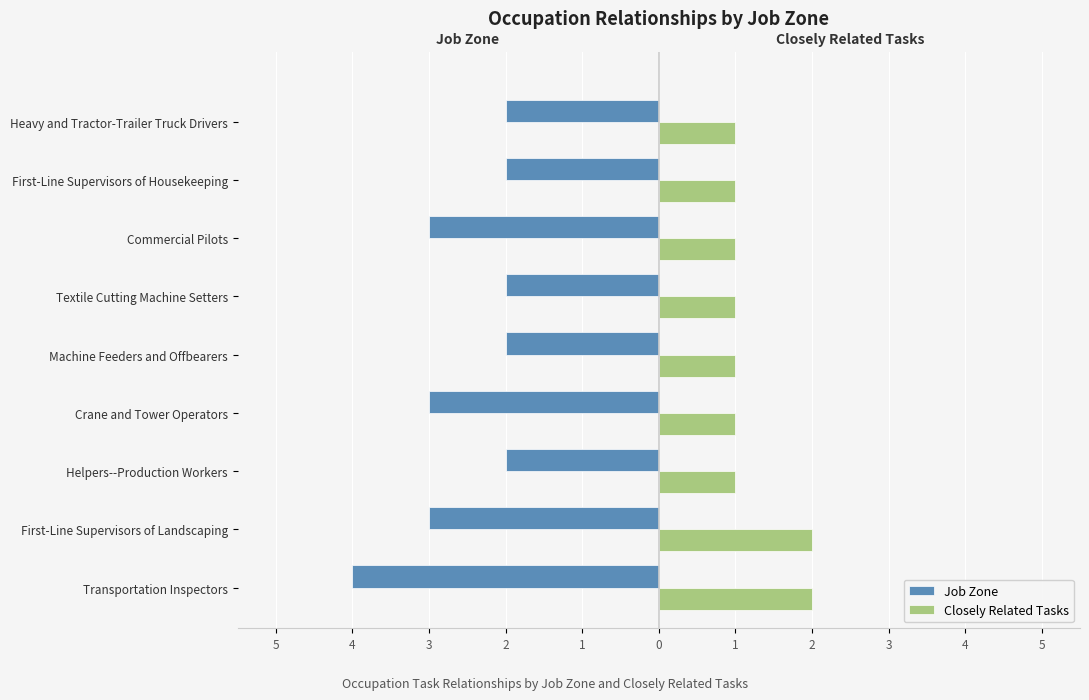

What are all the series names shown in the legend?

Job Zone, Closely Related Tasks